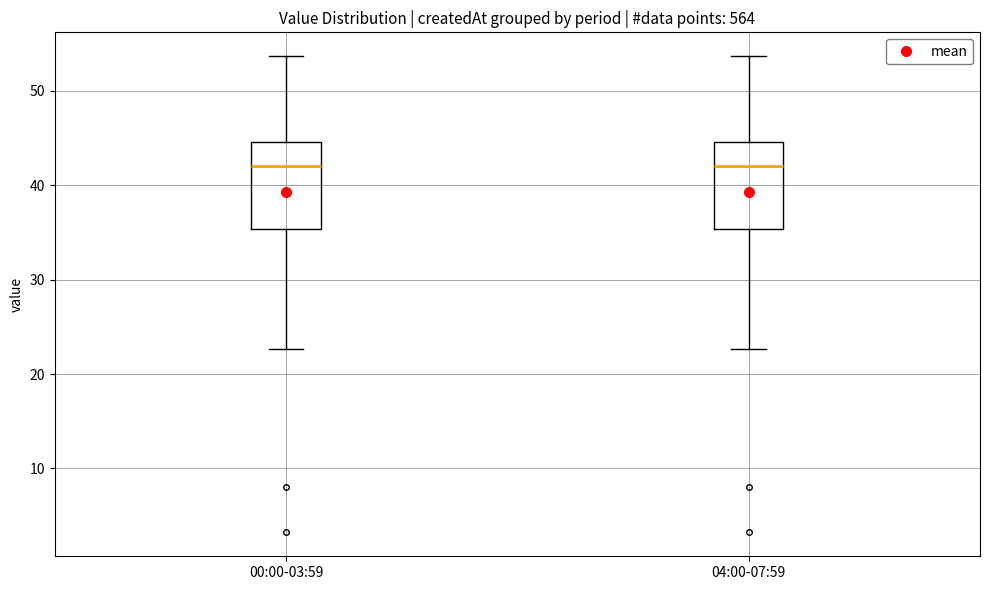

Reading left to right, read every box against the y-axis: the position of its median line, the range the box covers, and the ends of its whiskers. The values are not printed on the chart, so give them approximately, as read against the axis.

00:00-03:59: median 42, box 35 to 45, whiskers 23 to 54
04:00-07:59: median 42, box 35 to 45, whiskers 23 to 54